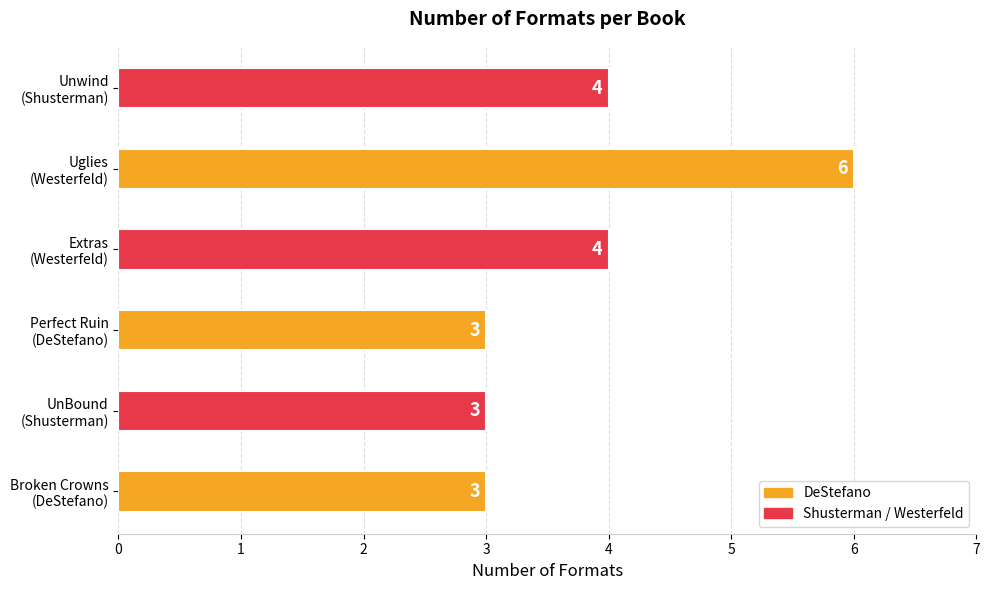

Reading top to bottom, extract all data points from this chart.

4	6	4	3	3	3